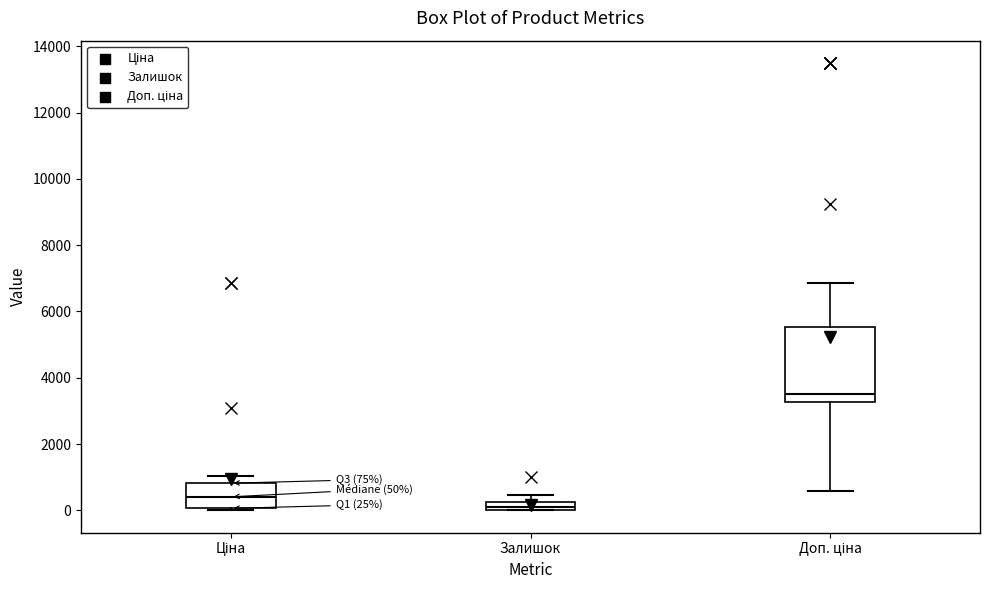

Comparing the boxes themselves (not the whiskers), which one is the tallest?

Доп. ціна